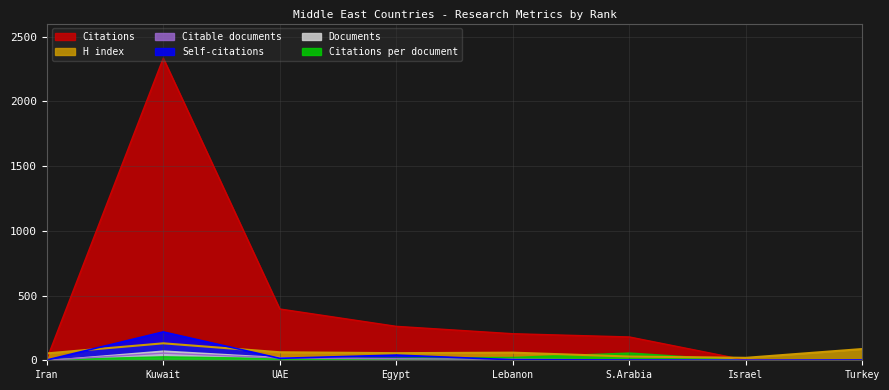

True or false: Self-citations has a value of 21 at UAE.

False